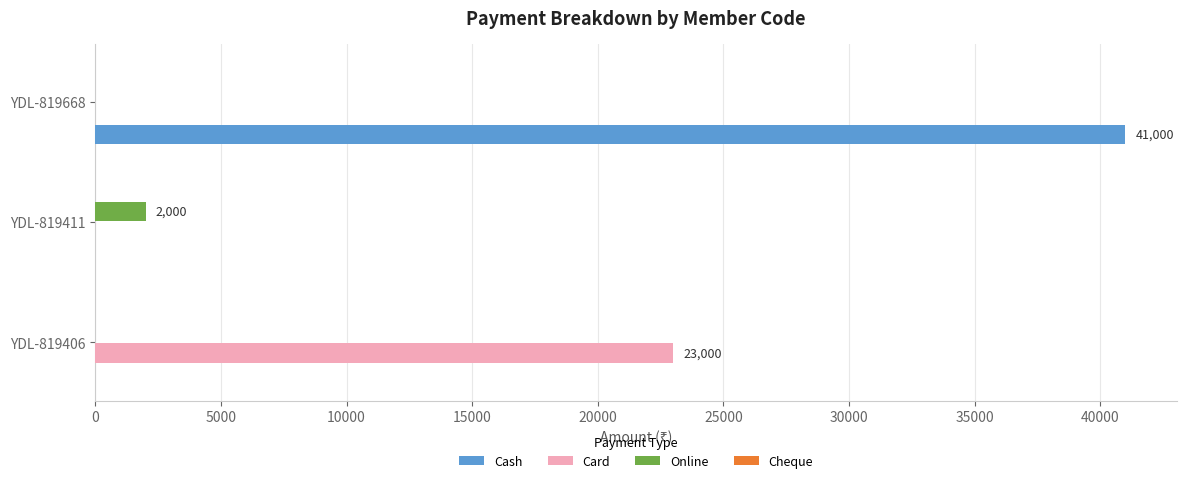

Which series changed the most between YDL-819411 and YDL-819668?

Cash